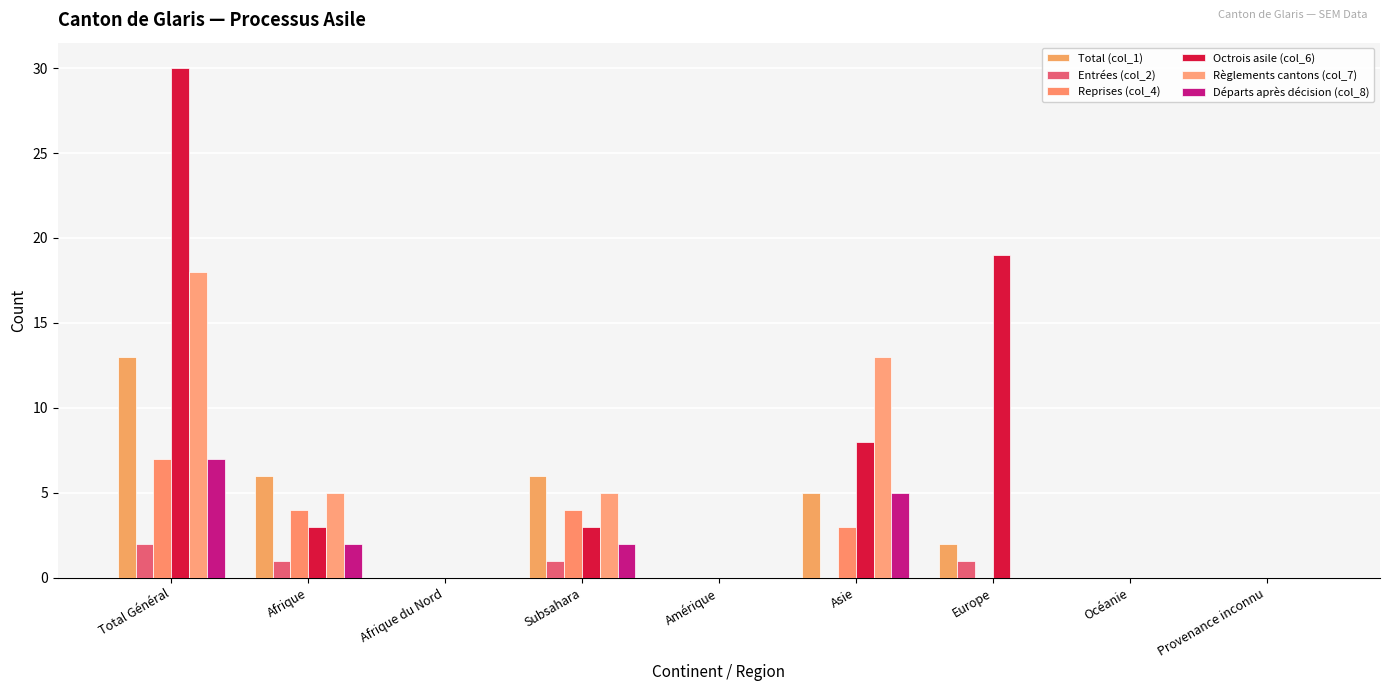

What is the sum of the Octrois asile (col_6) values at Océanie and Asie?

8